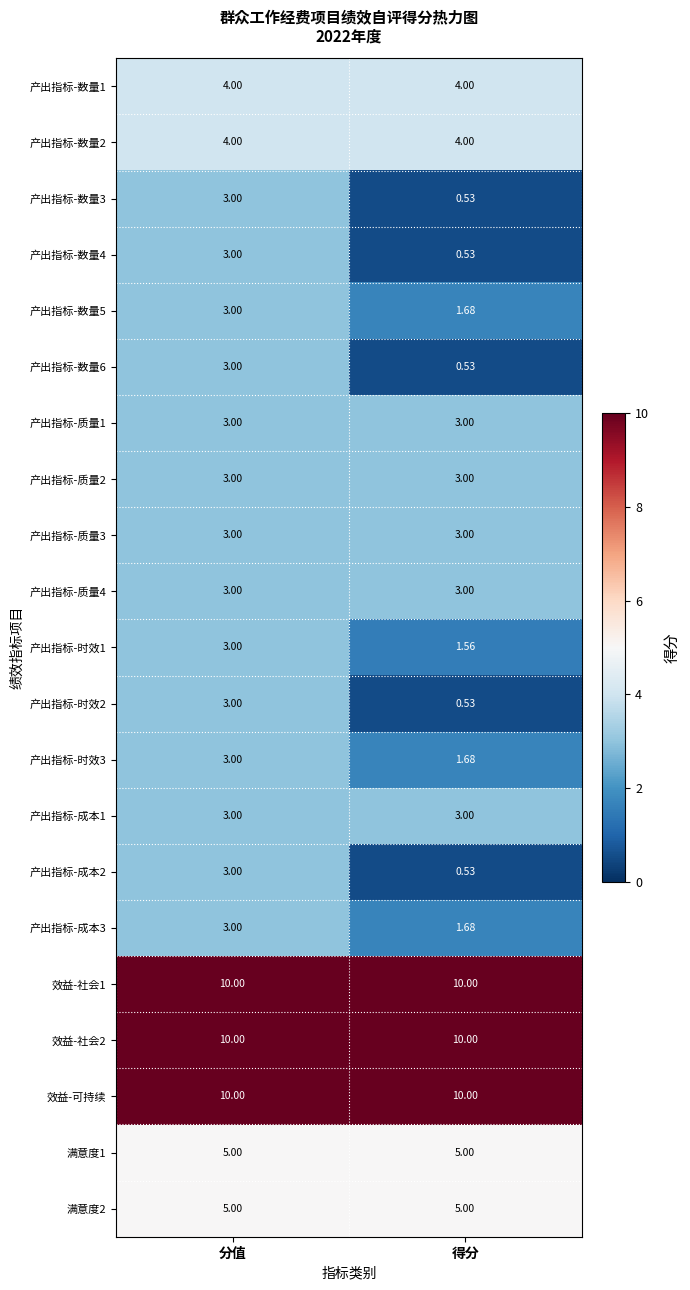

Which label corresponds to the smallest value in the chart?

得分